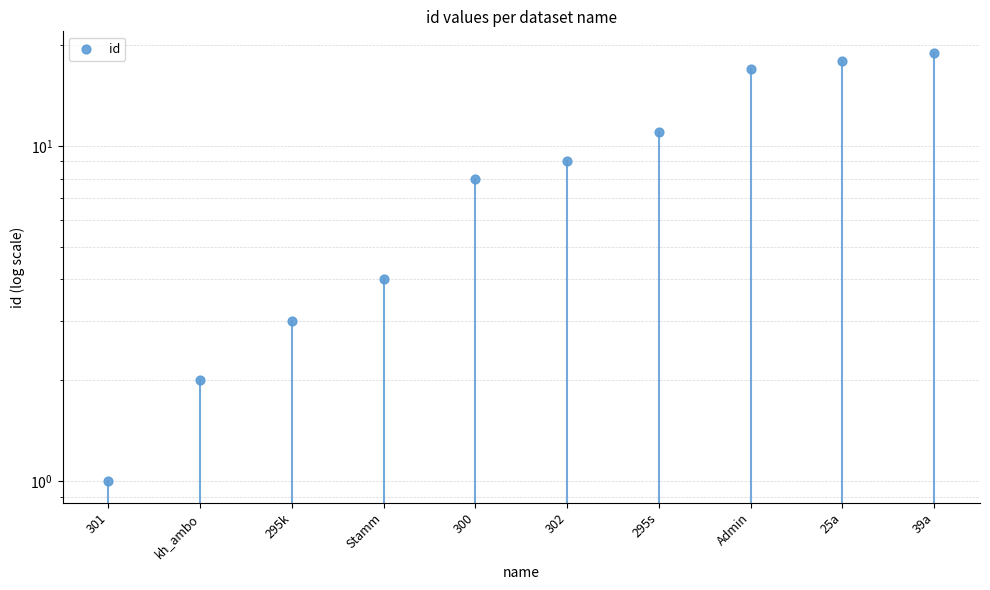

What is the change in value from 295k to Stamm?

+1